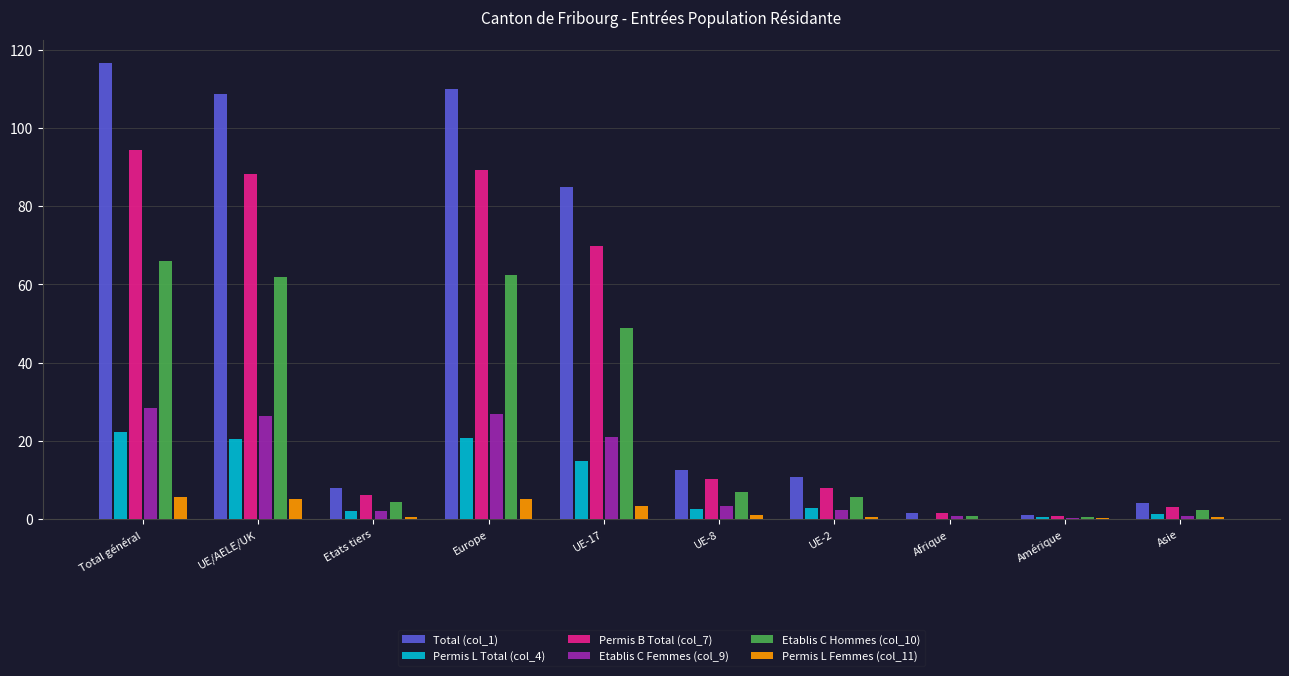

Which series has the largest range (max minus min)?

Total (col_1)